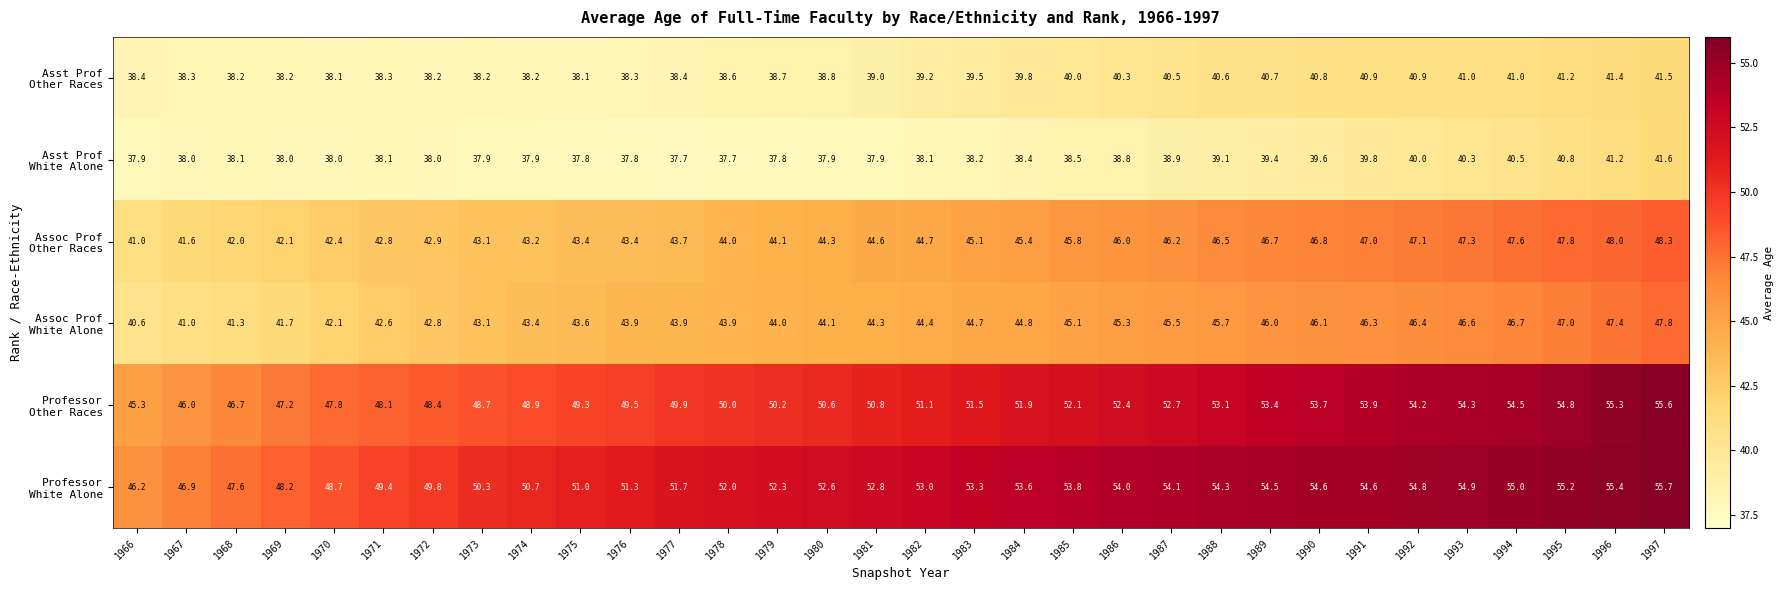

Which label corresponds to the largest value in the chart?

1997